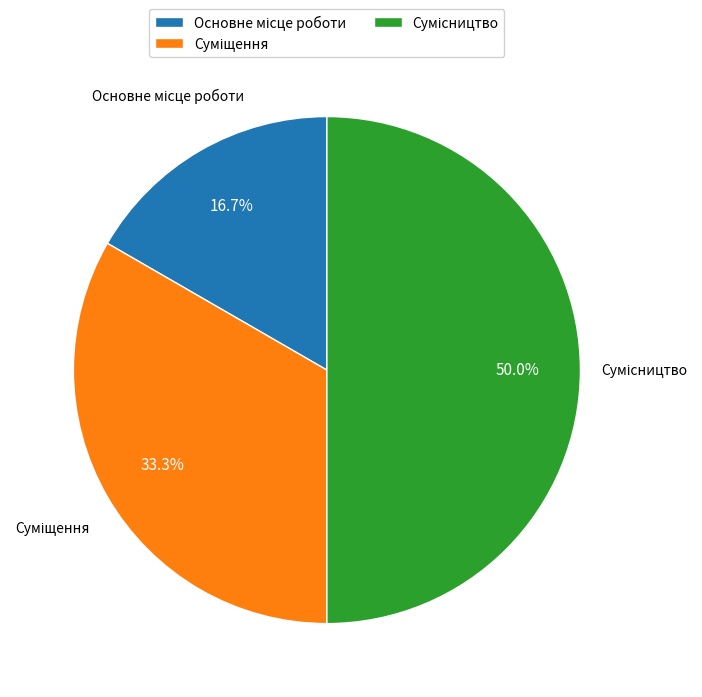

What percentage is the Основне місце роботи slice, to the nearest percent?

17%